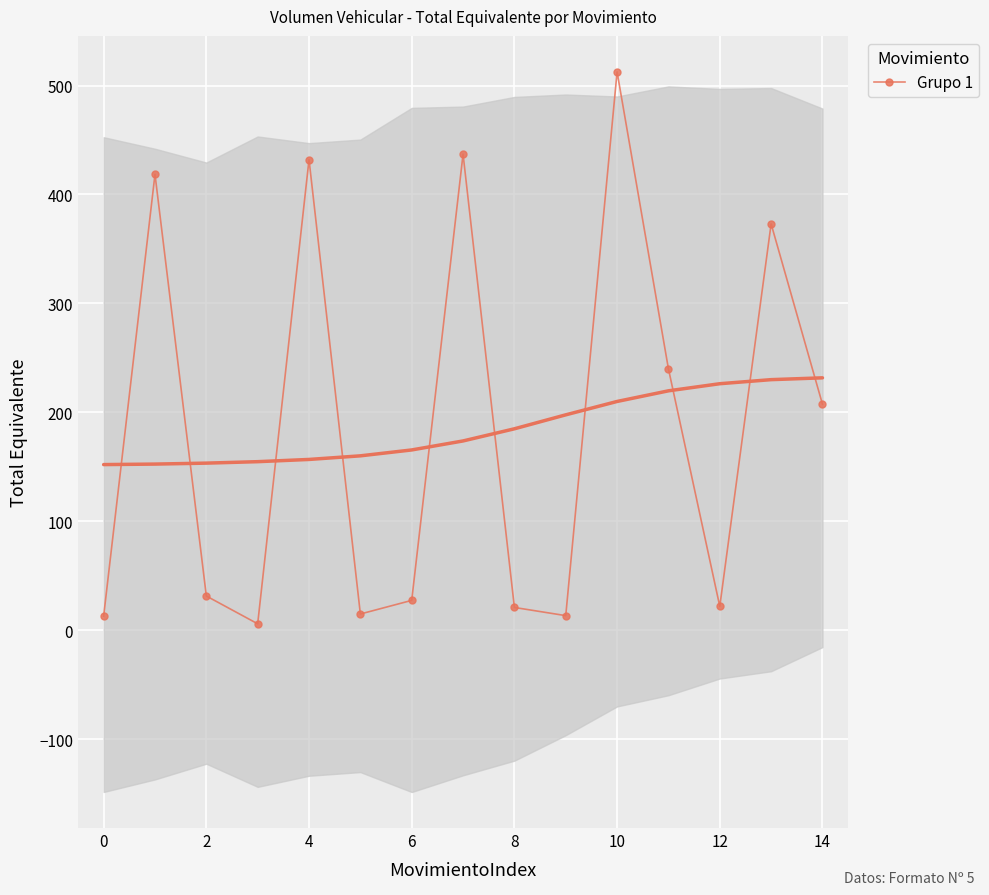

True or false: Grupo 1 has more than 2 points higher than both neighbors.

True